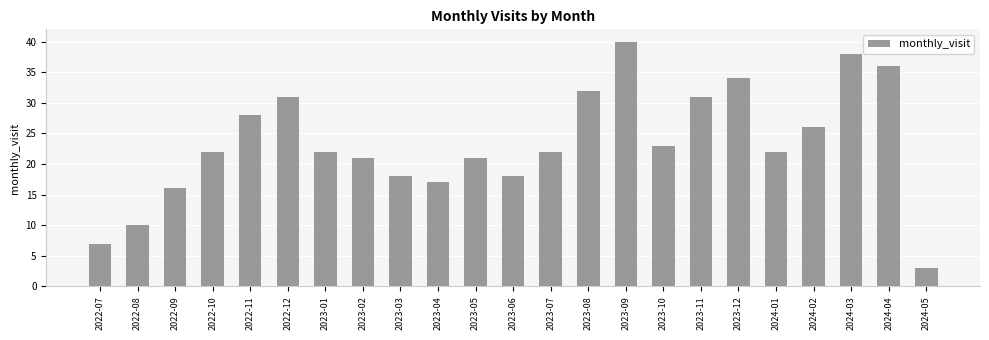

Which label corresponds to the smallest value in the chart?

2024-05